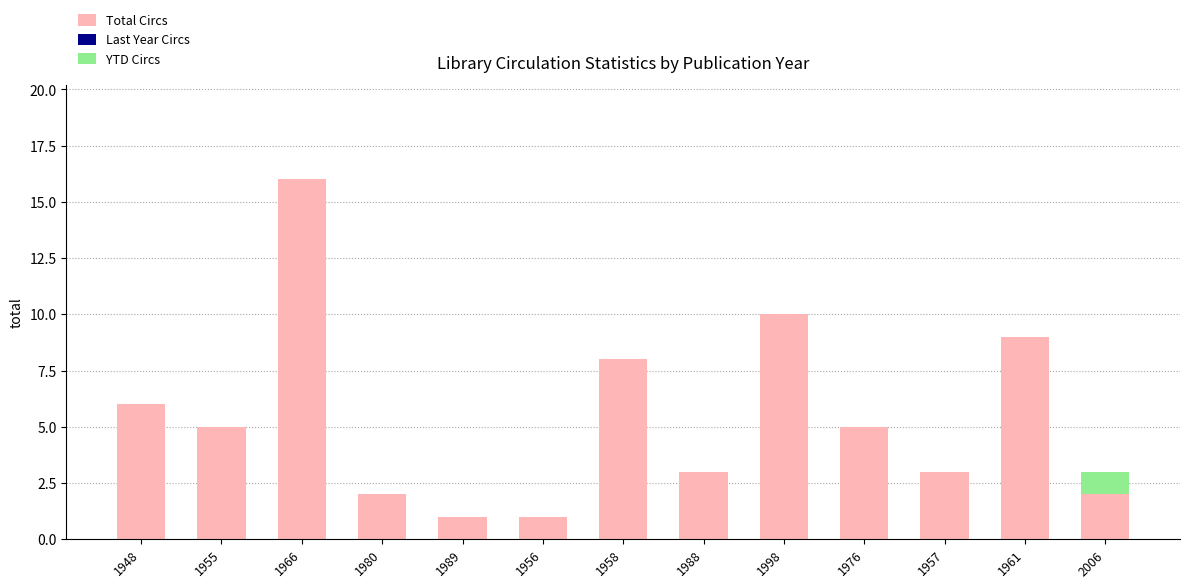

How many categories are shown in the chart?

13